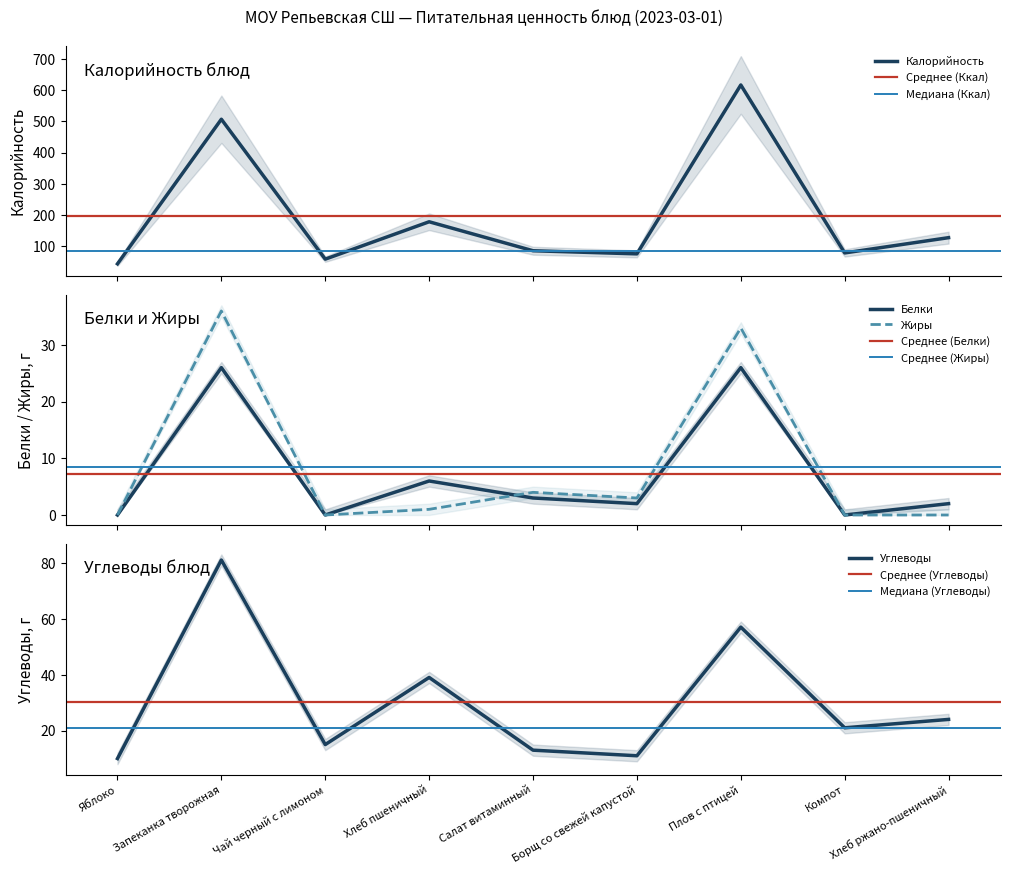

What is the sum of the Белки values at Салат витаминный and Яблоко?

3